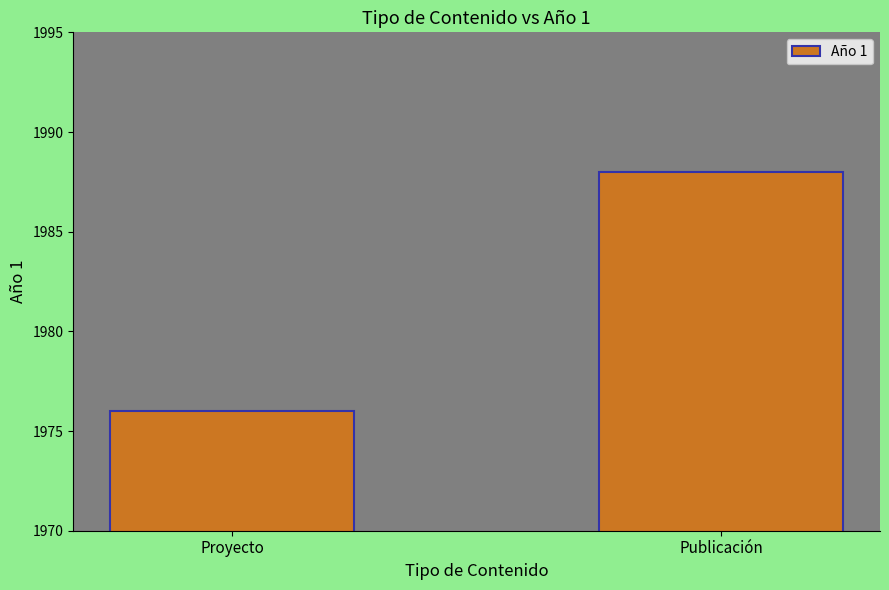

Are the bars grouped side by side (vs. stacked)?

No